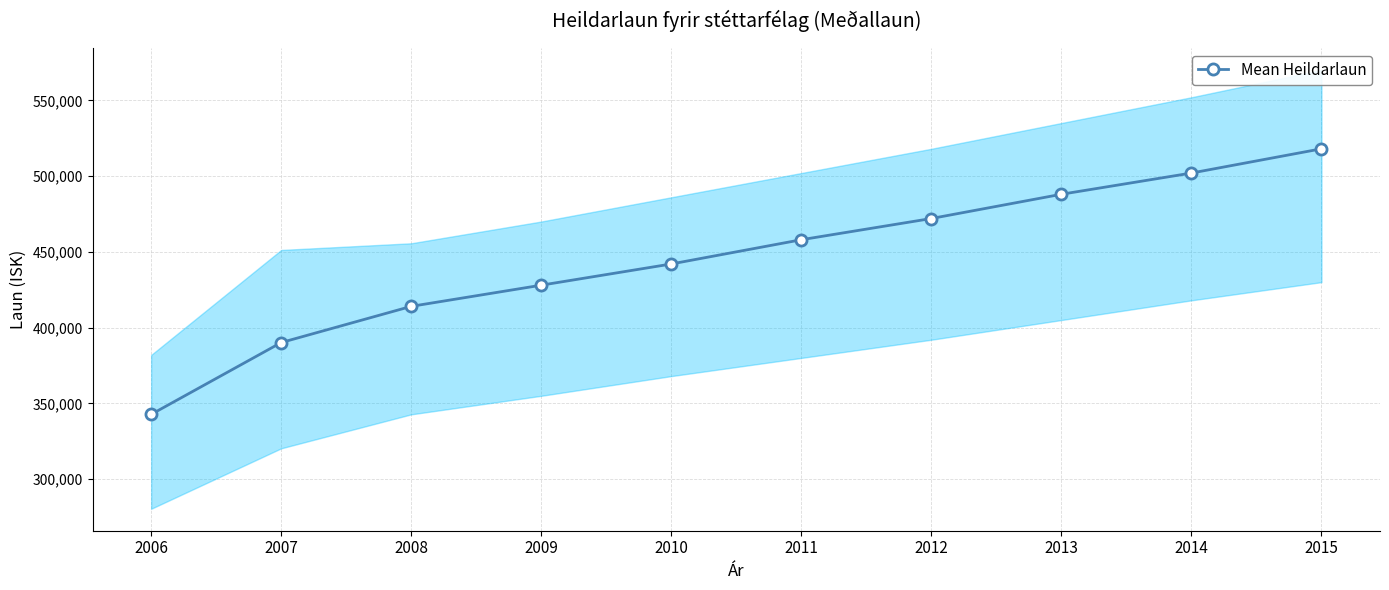

What is the greatest value displayed?

518000